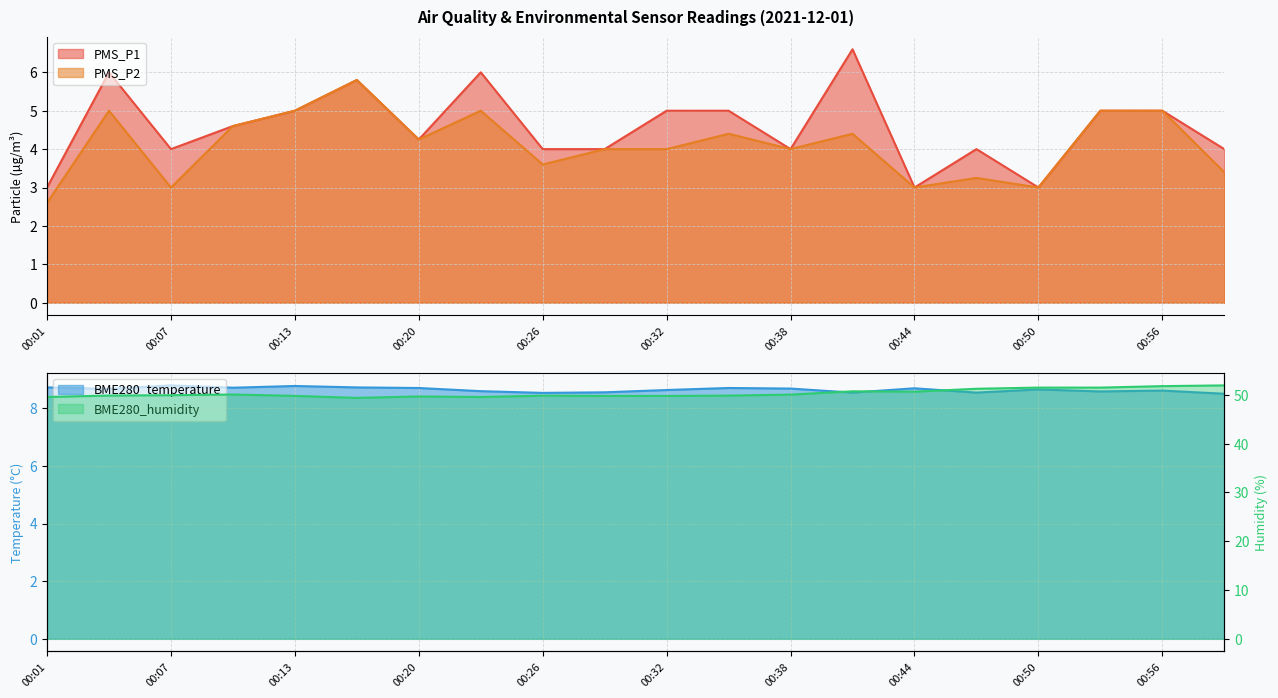

Reading left to right, list all the values displayed in this chart.

PMS_P1: 3.0	6.0	4.0	4.6	5.0	5.8	4.2	6.0	4.0	4.0	5.0	5.0	4.0	6.6	3.0	4.0	3.0	5.0	5.0	4.0
PMS_P2: 2.6	5.0	3.0	4.6	5.0	5.8	4.2	5.0	3.6	4.0	4.0	4.4	4.0	4.4	3.0	3.2	3.0	5.0	5.0	3.4
BME280_temperature: 8.7	8.7	8.8	8.7	8.8	8.7	8.7	8.6	8.5	8.6	8.6	8.7	8.7	8.6	8.7	8.6	8.7	8.6	8.6	8.5
BME280_humidity: 49.6	49.9	49.9	50.1	49.8	49.4	49.7	49.6	49.8	49.8	49.8	49.9	50.1	50.7	50.7	51.3	51.5	51.5	51.8	52.0